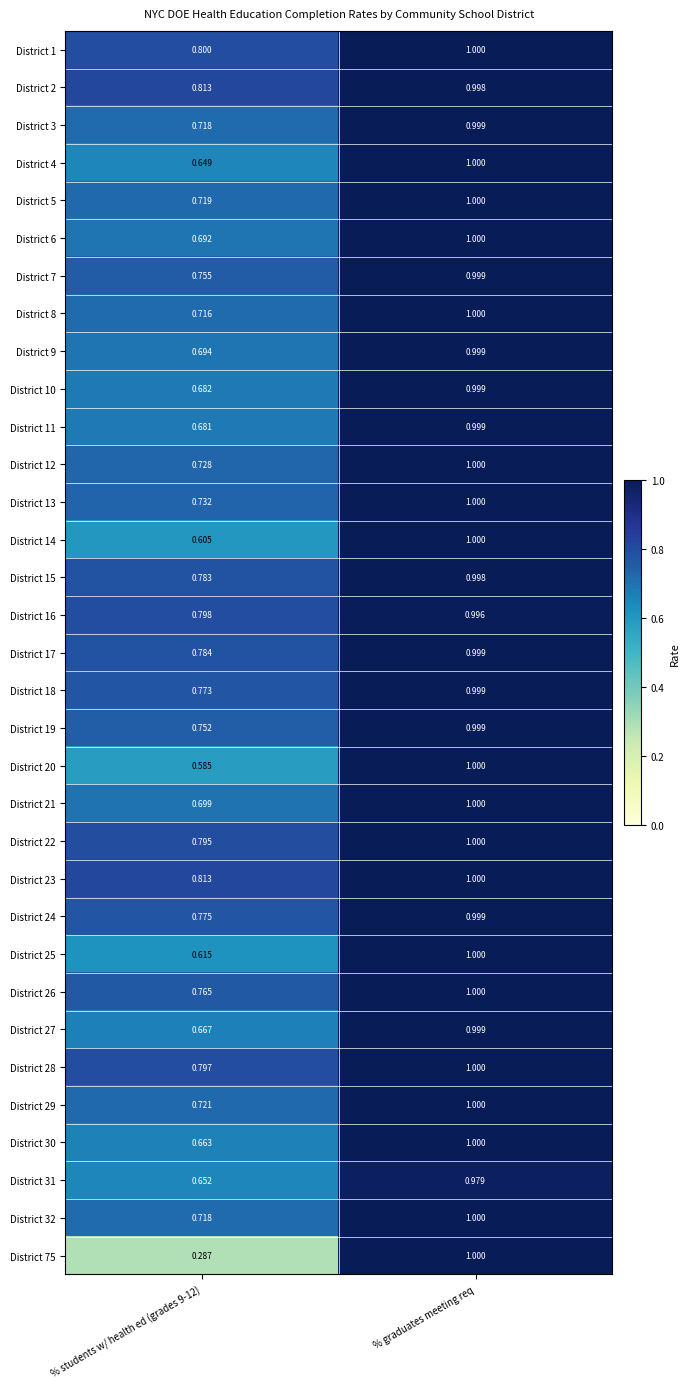

Which category has the highest value across all series?

% graduates meeting req